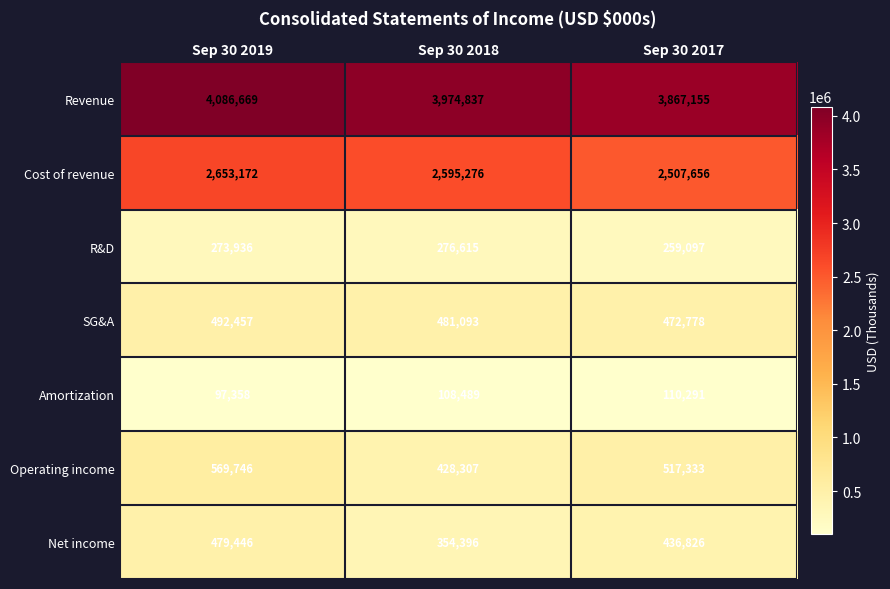

At Sep 30 2018, list the series in order from smallest to largest.

Amortization, R&D, Net income, Operating income, SG&A, Cost of revenue, Revenue